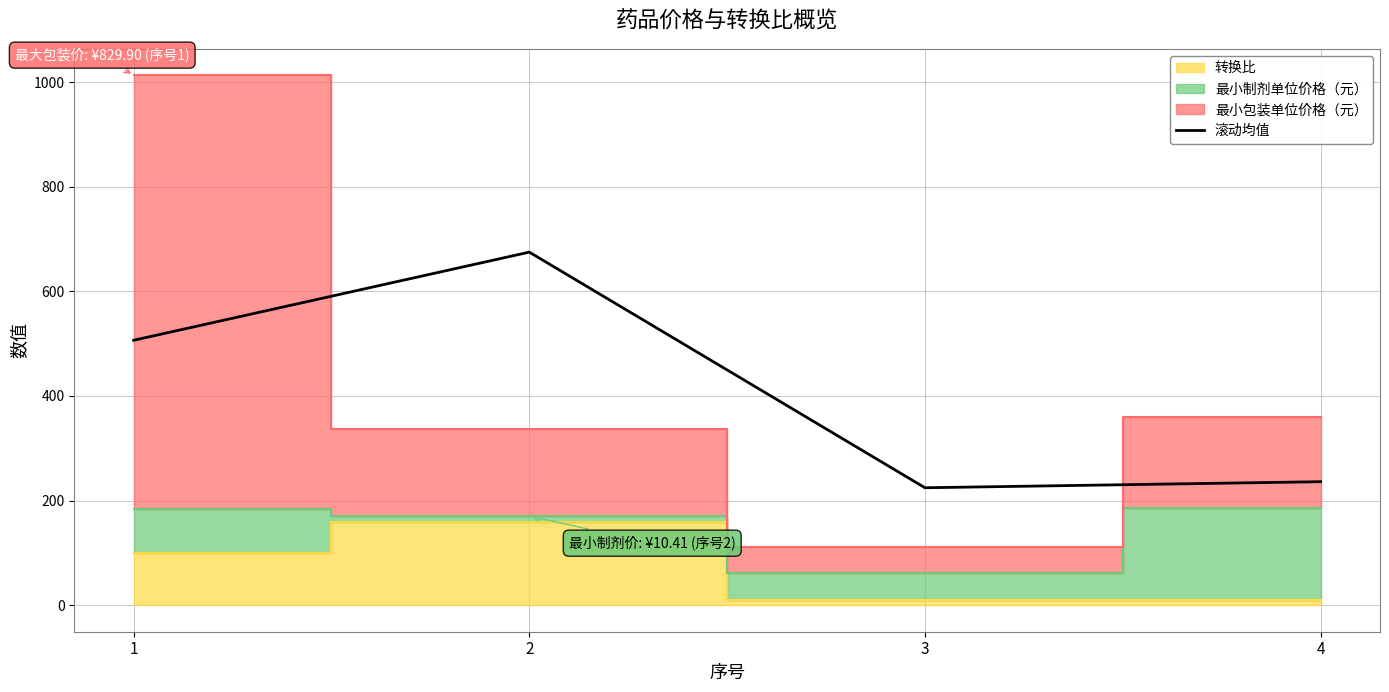

How many data points are above 506?

2